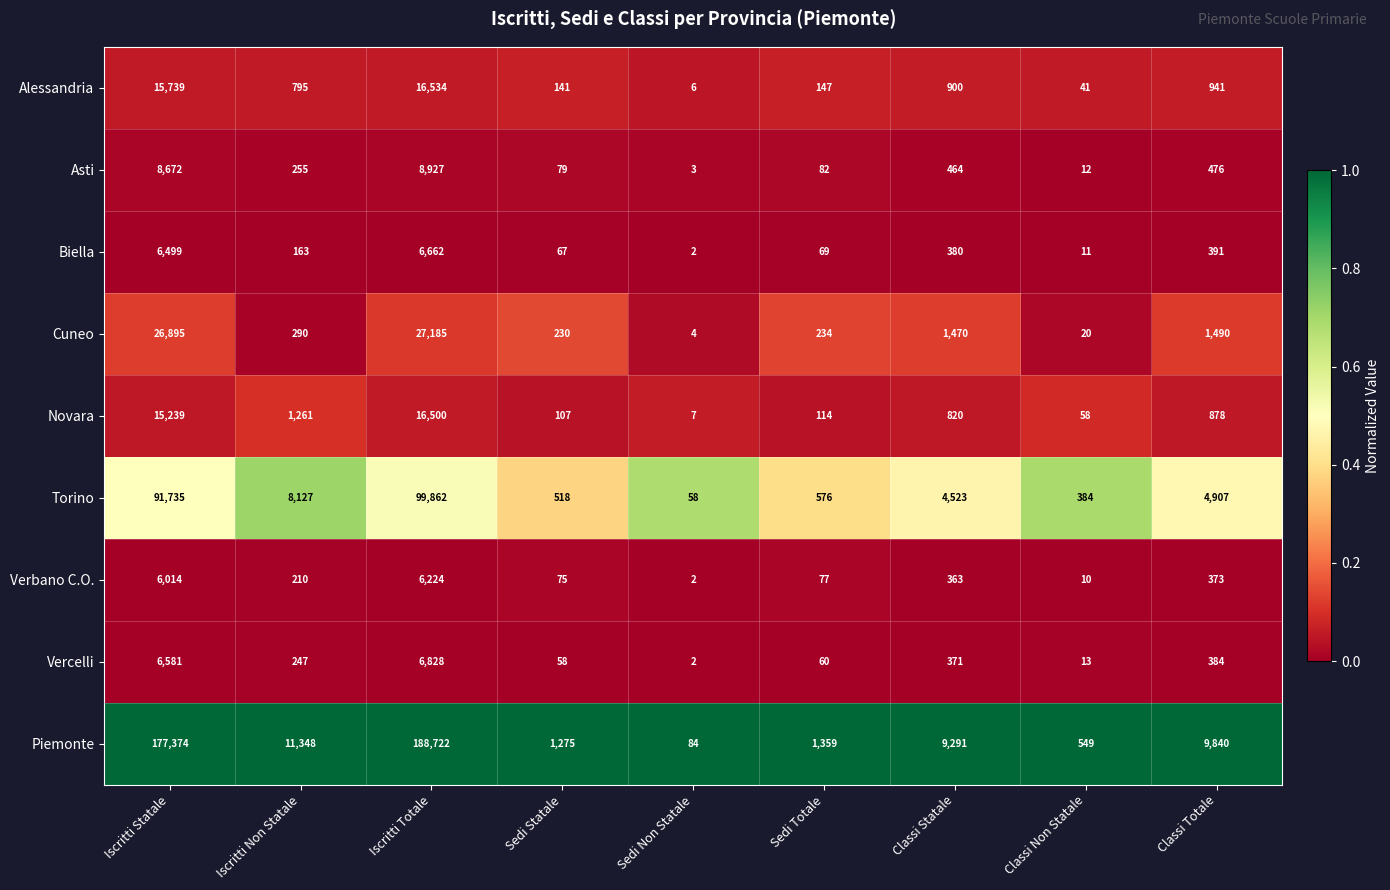

The Vercelli series shows 3334 at Iscritti Statale. True or false?

False